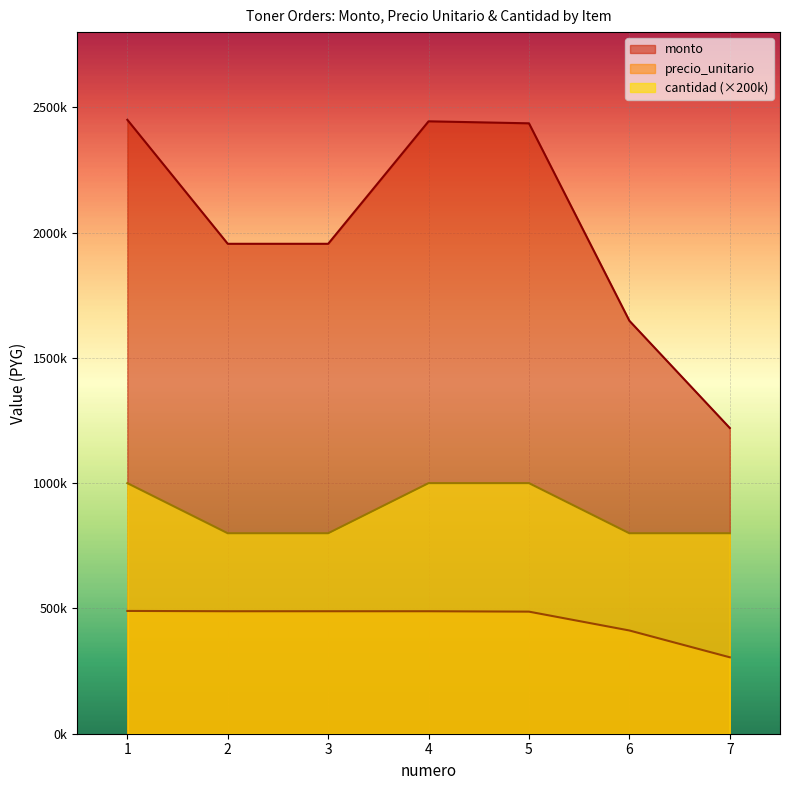

At which label does monto first exceed 1955200?

1